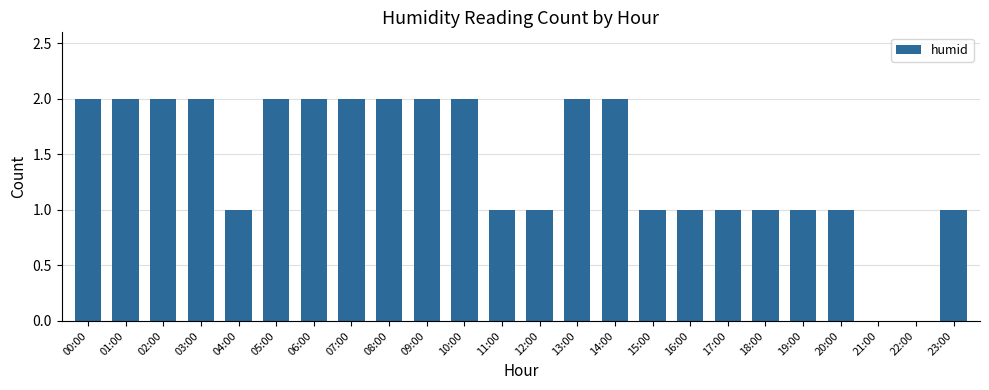

The value at 08:00 is 3. True or false?

False